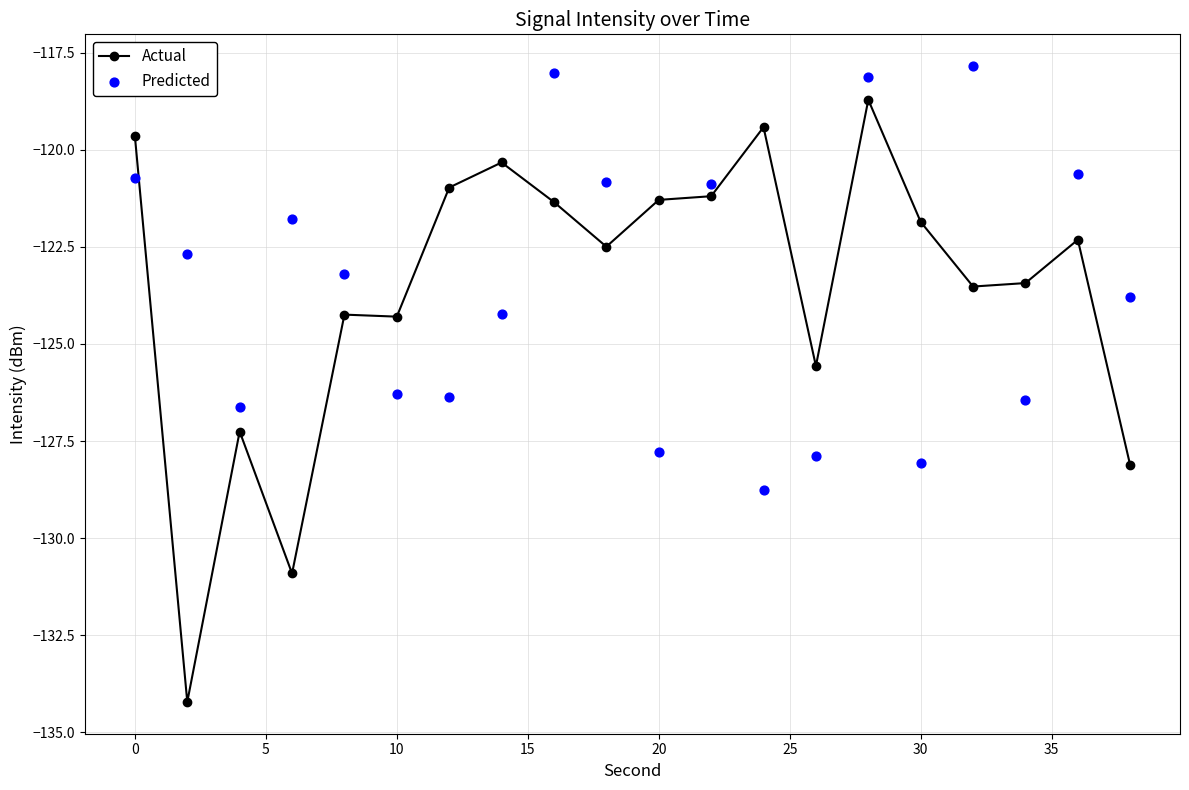

What is the lowest value of the Actual series?

-134.2